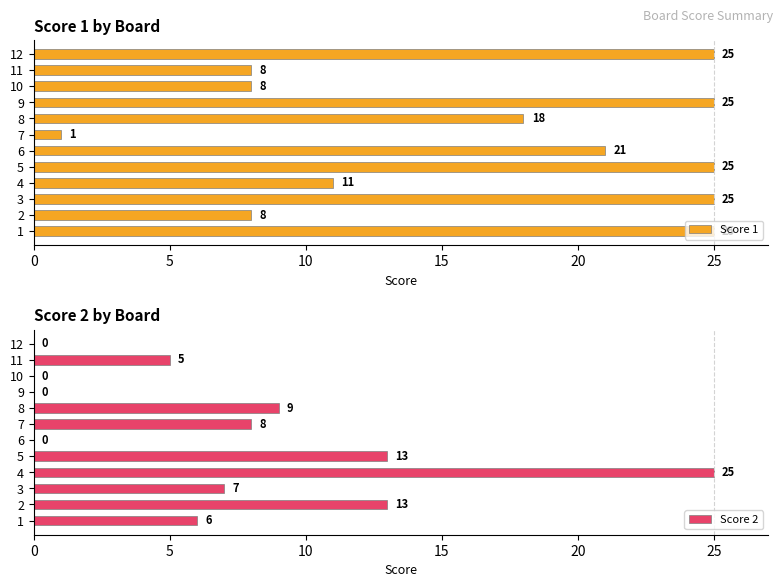

What is the sum of the Score 1 values at 10 and 5?

33